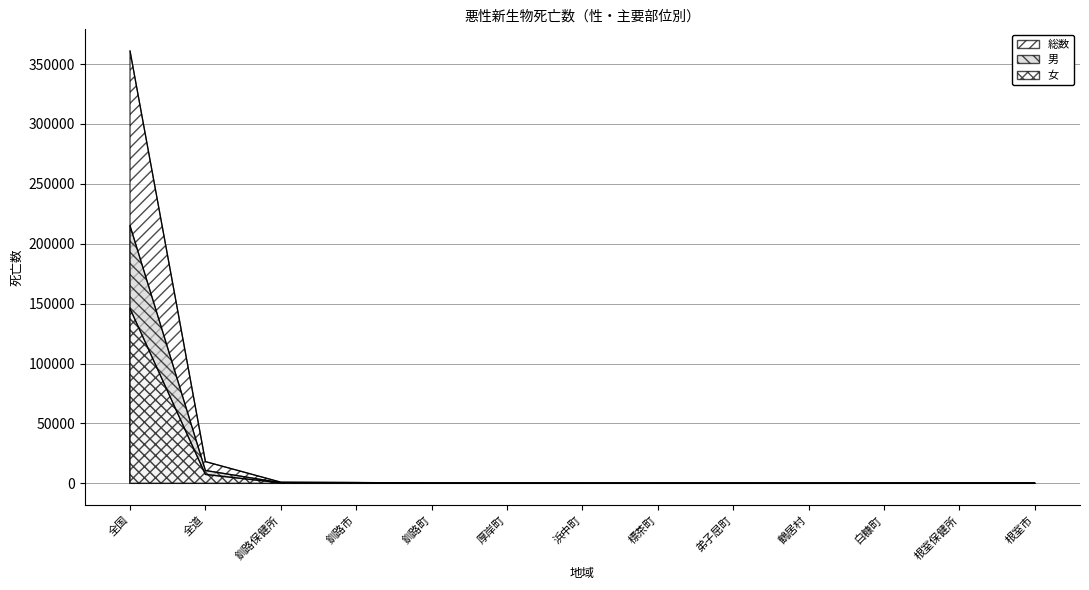

Rank the series by their average value, from lowest to highest.

女, 男, 総数